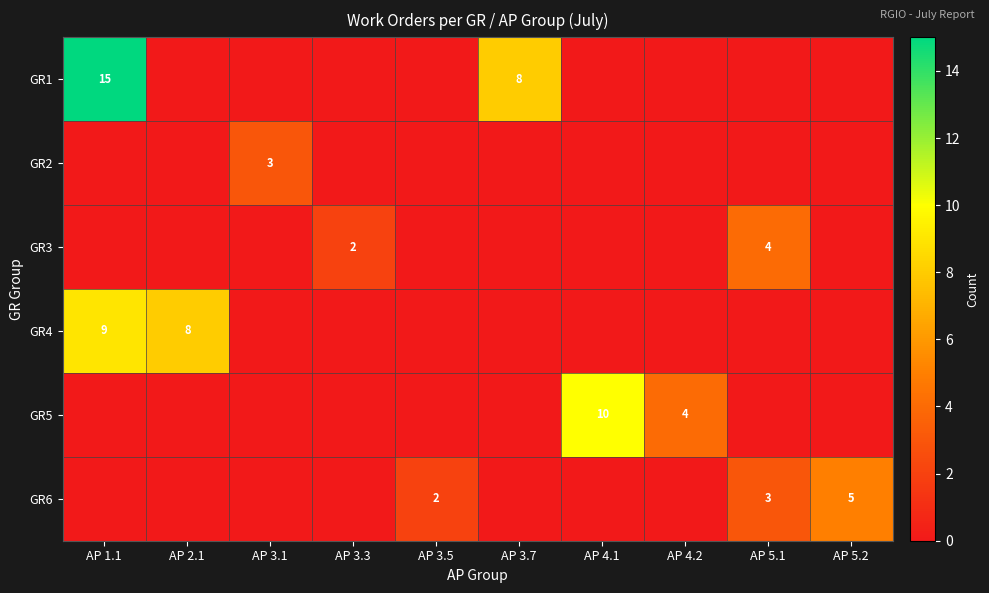

The GR6 series shows 1 at AP 3.5. True or false?

False